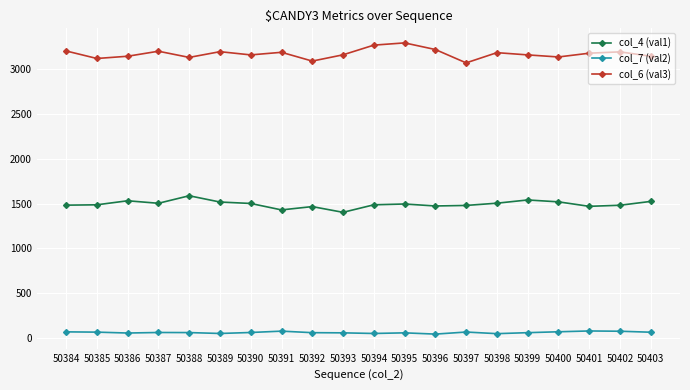

How many values in the col_4 (val1) series are below 1495?

10